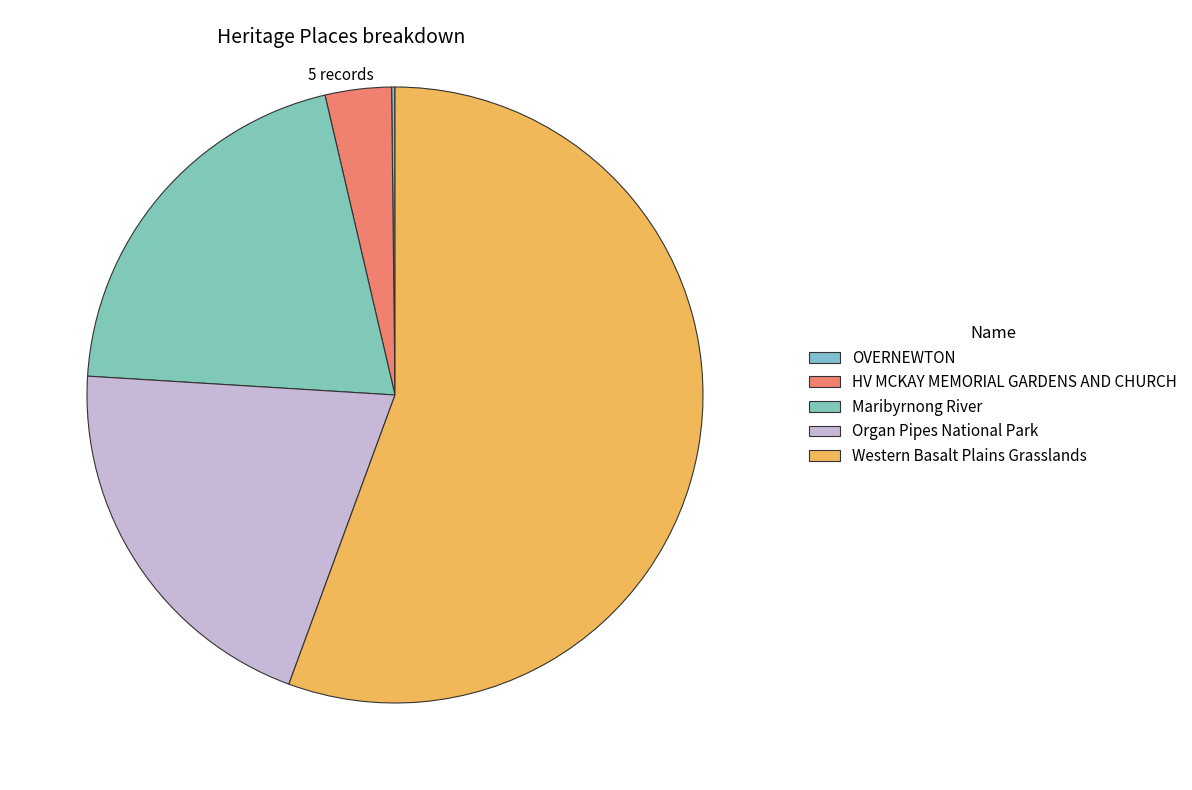

What is the majority slice?

Western Basalt Plains Grasslands